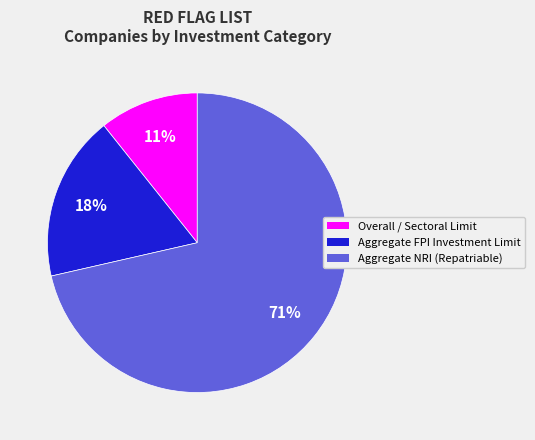

To the nearest percent, what is the average slice percentage?

33%